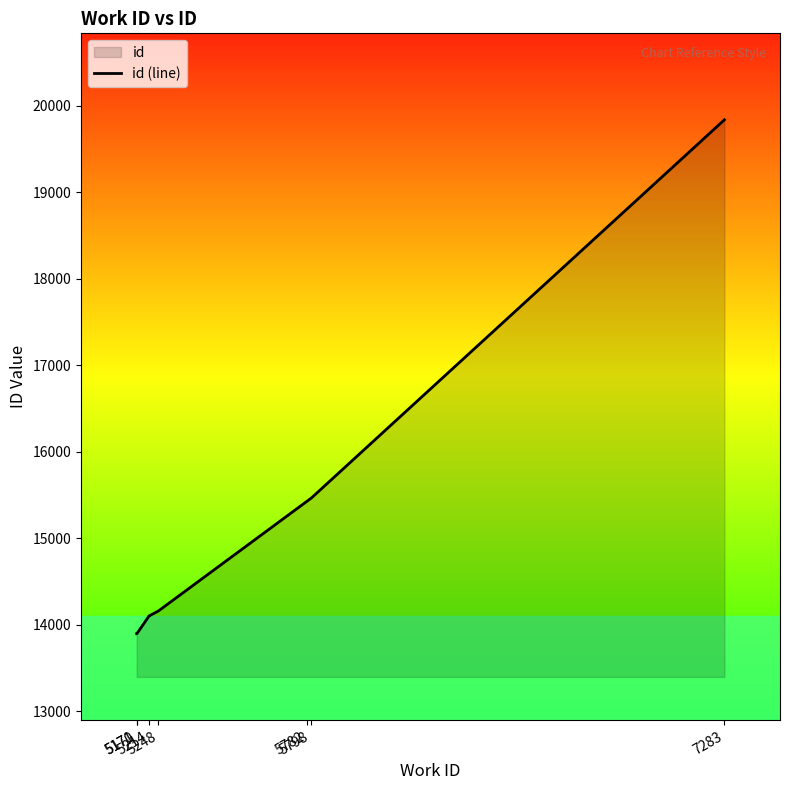

What is the smallest value displayed?

13898